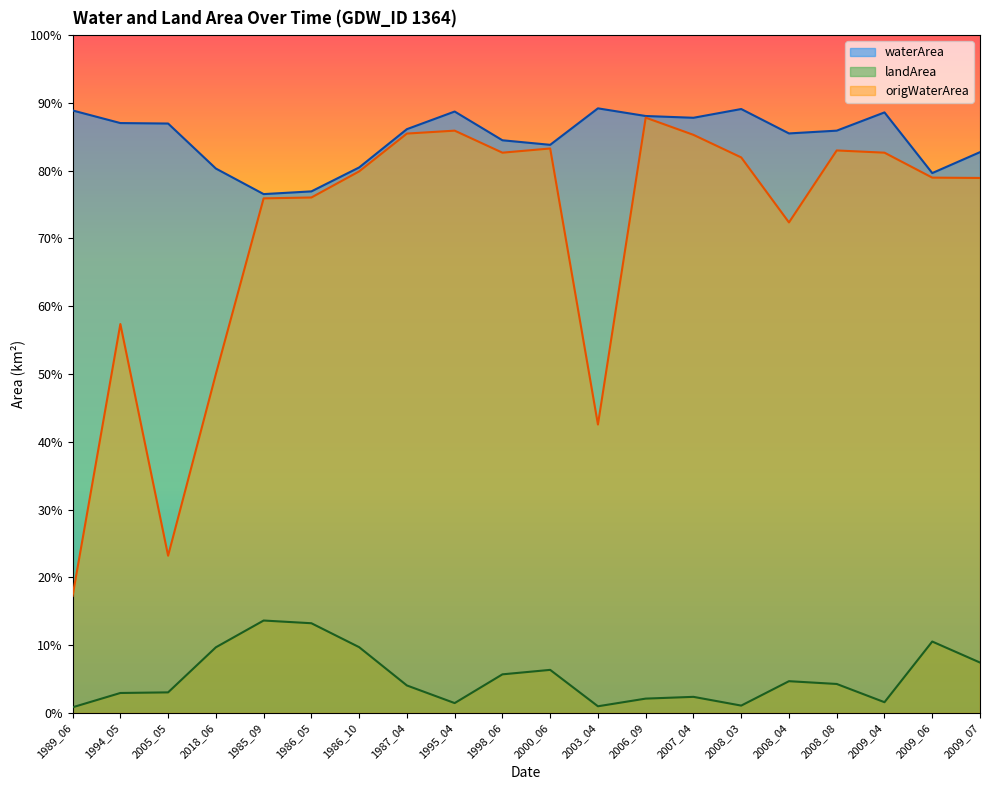

Rank the series by their maximum value, from highest to lowest.

waterArea, origWaterArea, landArea